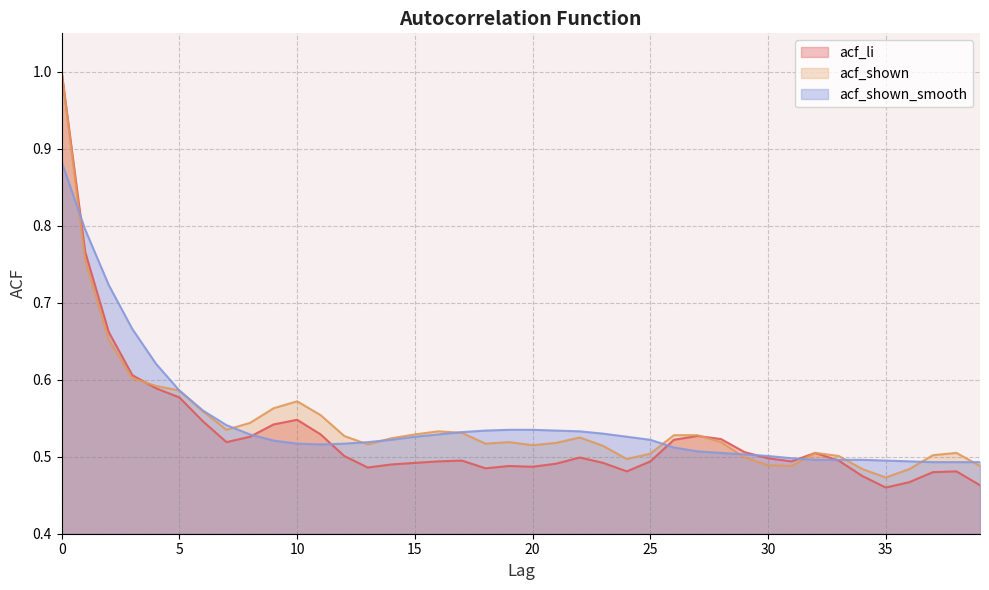

Where is acf_li nearest to the value 0?

35